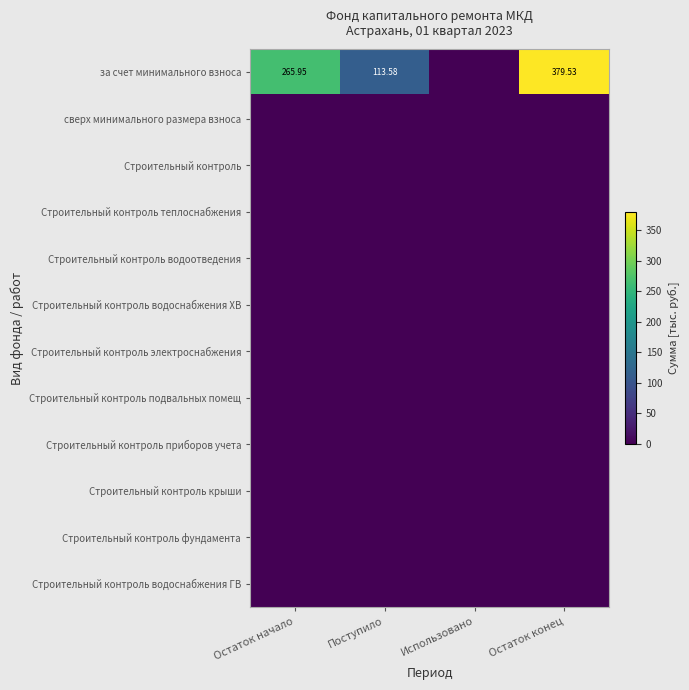

At Остаток начало, list the series in order from smallest to largest.

сверх минимального размера взноса, Строительный контроль, Строительный контроль теплоснабжения, Строительный контроль водоотведения, Строительный контроль водоснабжения ХВ, Строительный контроль электроснабжения, Строительный контроль подвальных помещ, Строительный контроль приборов учета, Строительный контроль крыши, Строительный контроль фундамента, Строительный контроль водоснабжения ГВ, за счет минимального взноса